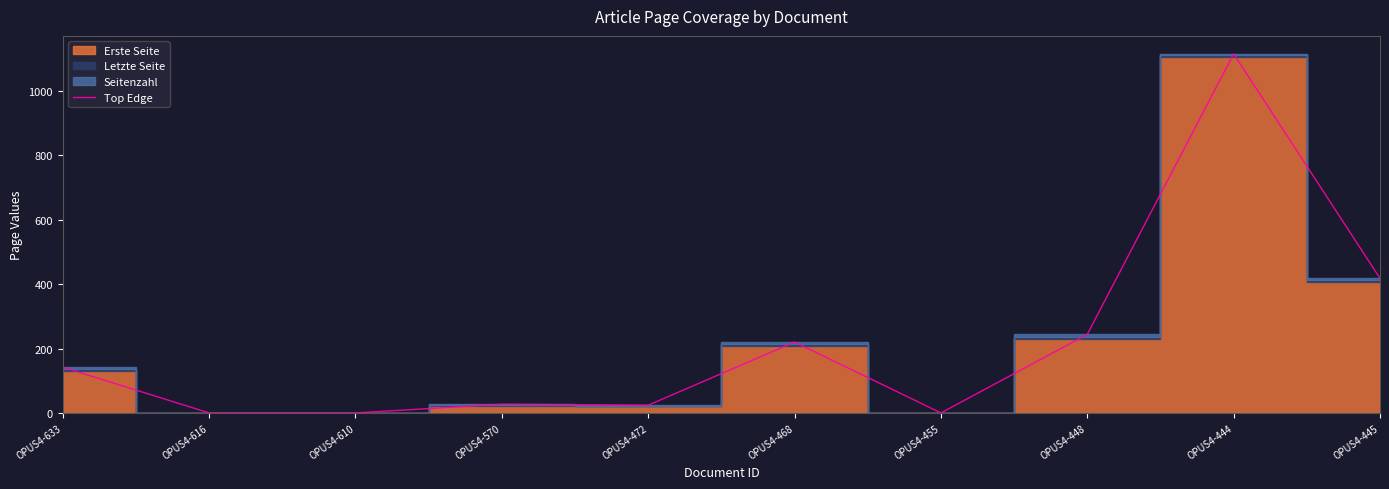

What is the label of the 5th point from the left?

OPUS4-472